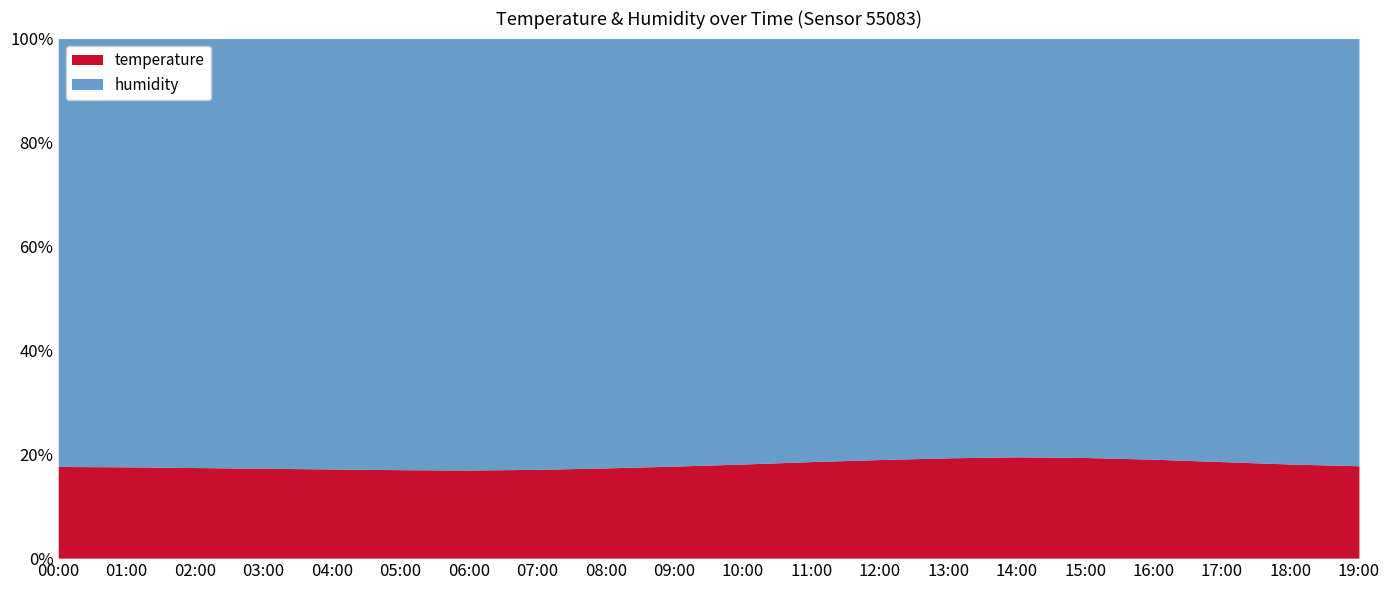

At which category does the chart reach its minimum across all series?

06:00